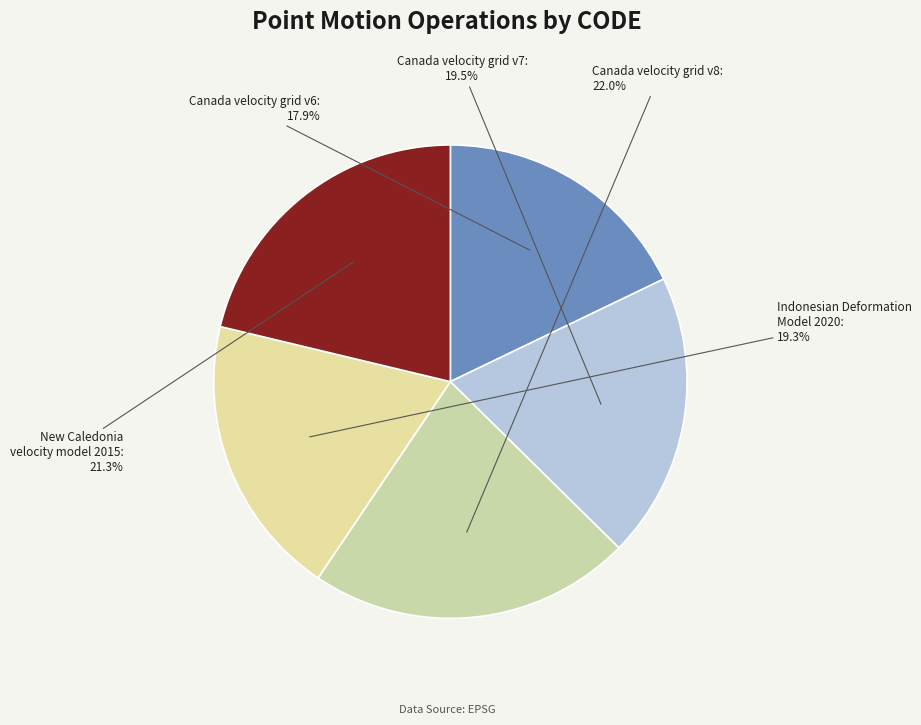

What is the smallest slice in the pie chart?

Canada velocity grid v6